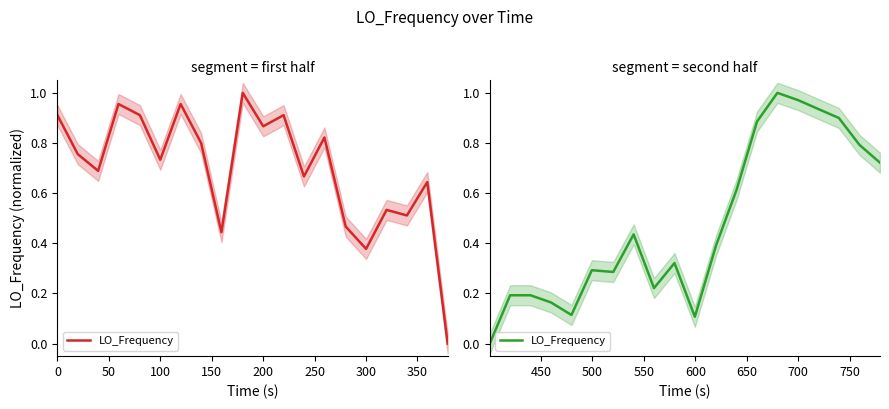

How many interior local peaks (higher than both neighbors) does the data have?

4